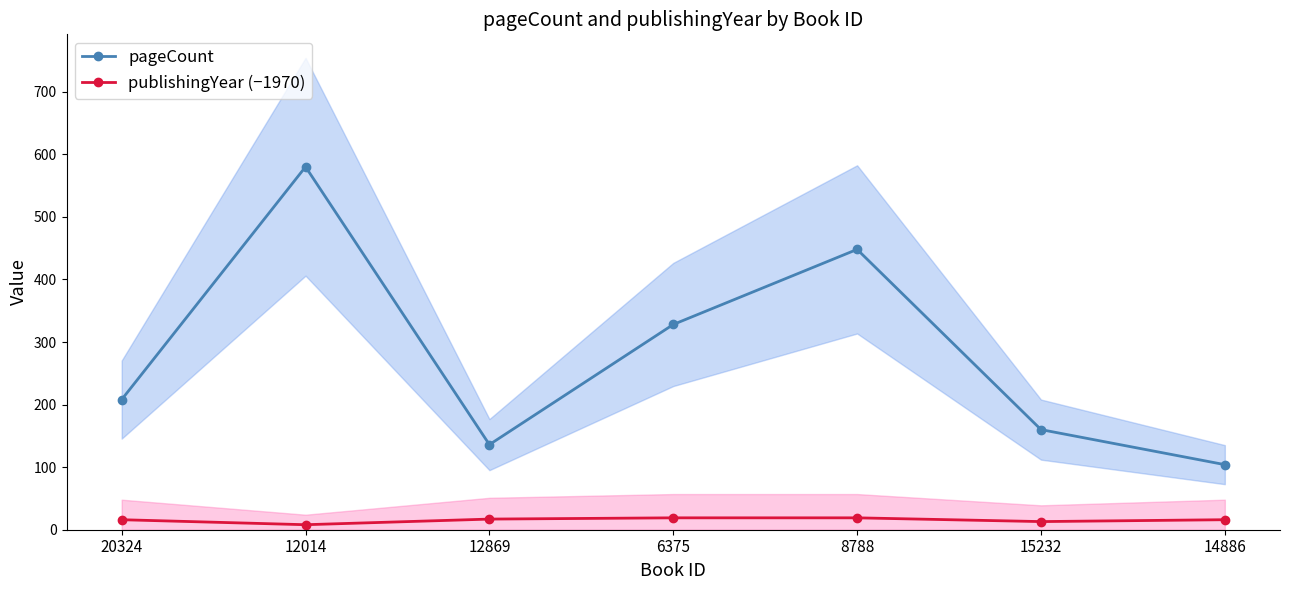

Which category has the lowest value in the pageCount series?

14886